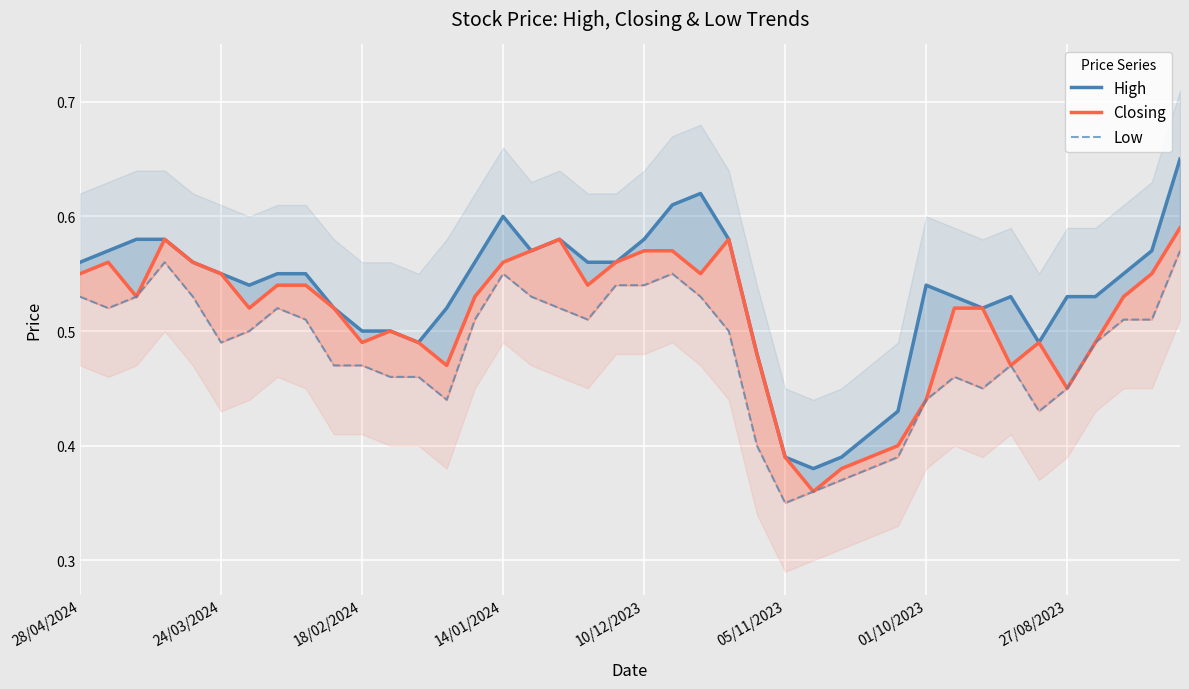

What are all the series names shown in the legend?

High, Closing, Low